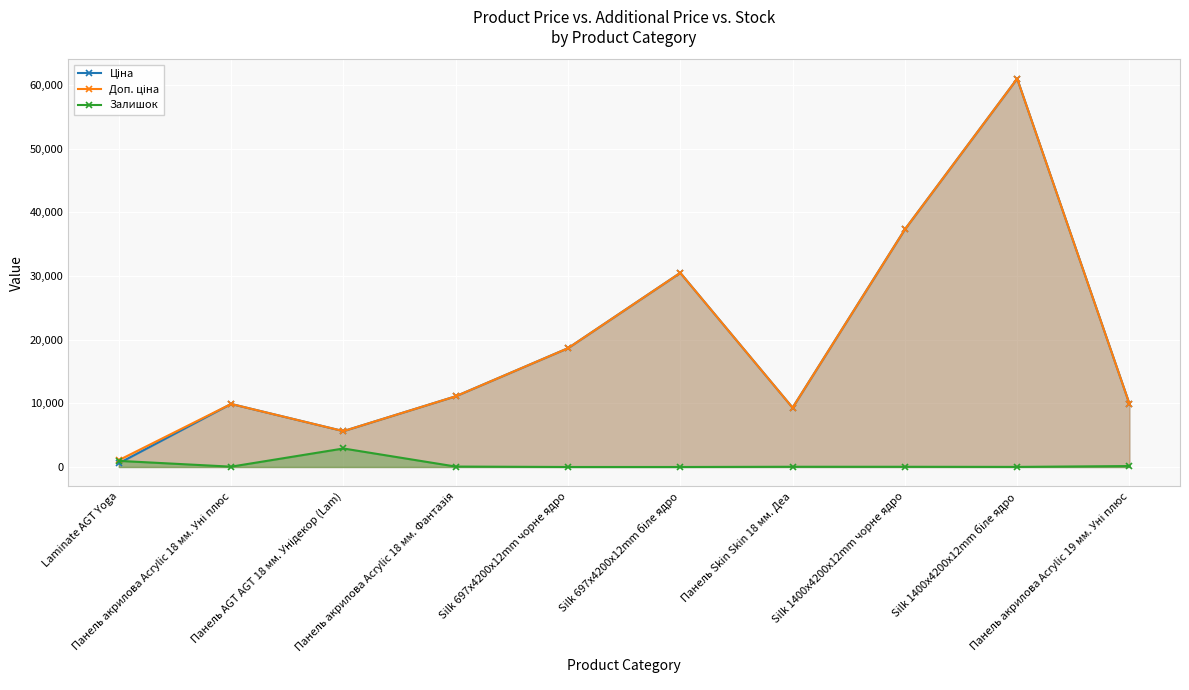

At how many categories does at least one series exceed 35743?

2